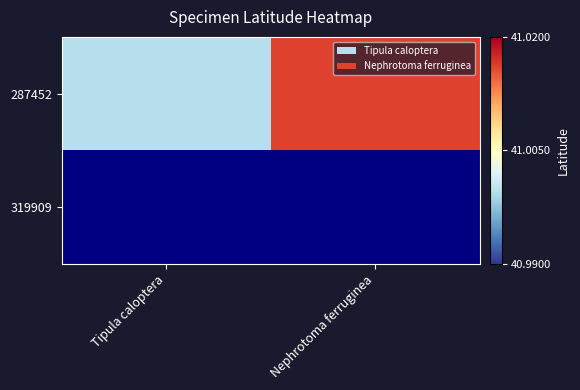

How many series are shown in this chart?

2